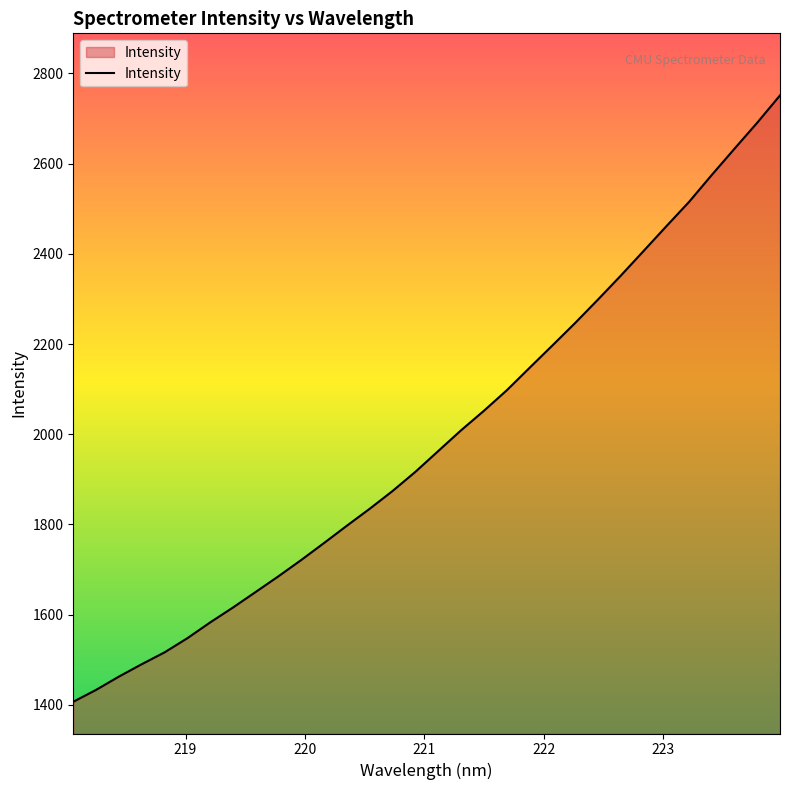

Reading left to right, what are all the values shown in this chart?

1406.9	1433.3	1462.8	1490.2	1516.5	1547.9	1582.9	1616.0	1650.6	1685.5	1721.6	1759.3	1797.6	1835.2	1874.5	1916.9	1962.9	2008.9	2052.0	2097.3	2147.2	2196.6	2246.5	2298.3	2351.3	2405.9	2460.8	2515.0	2574.8	2633.1	2690.9	2751.4